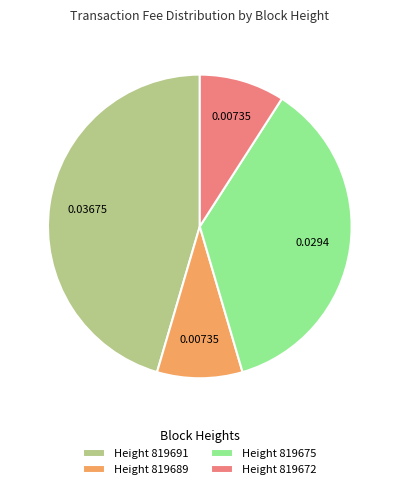

Count the number of slices in the pie.

4